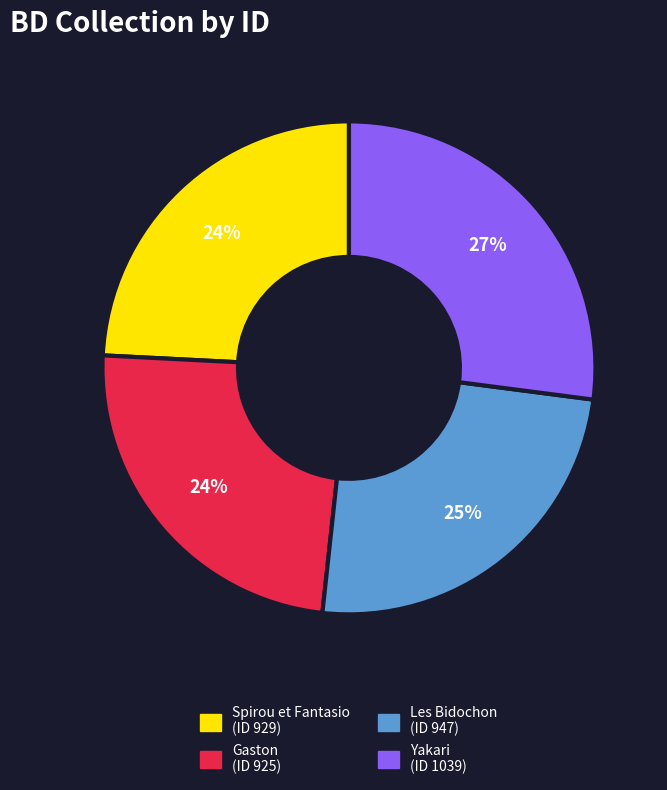

Combined, do Yakari (ID 1039) and Gaston (ID 925) account for over 50%?

Yes